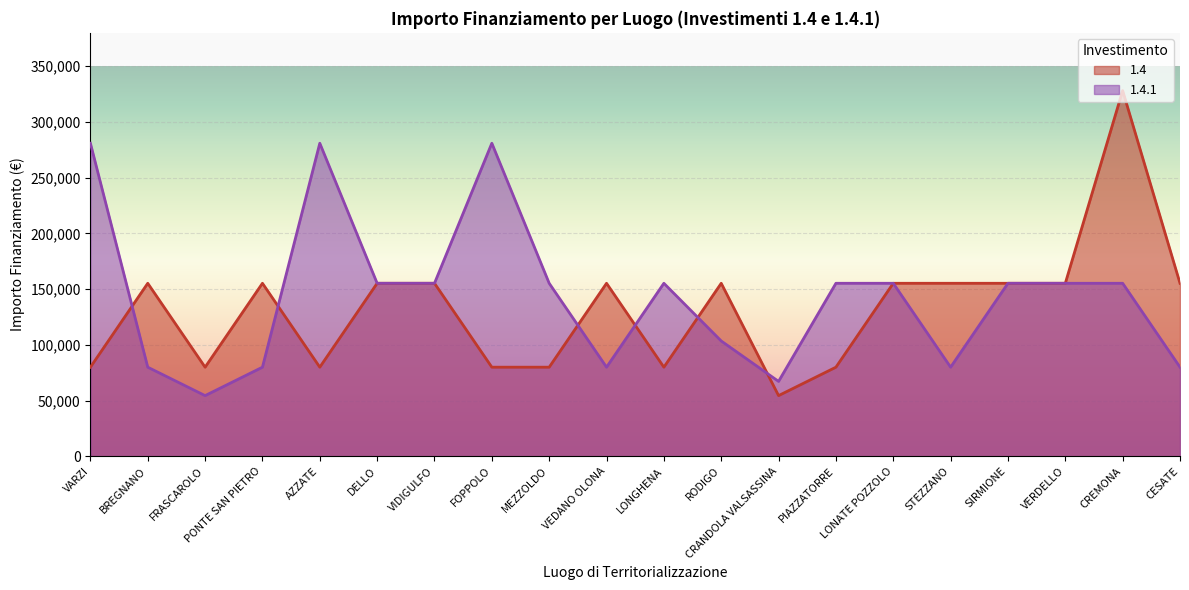

What is the difference between the maximum and second lowest values in the 1.4.1 series?

213765